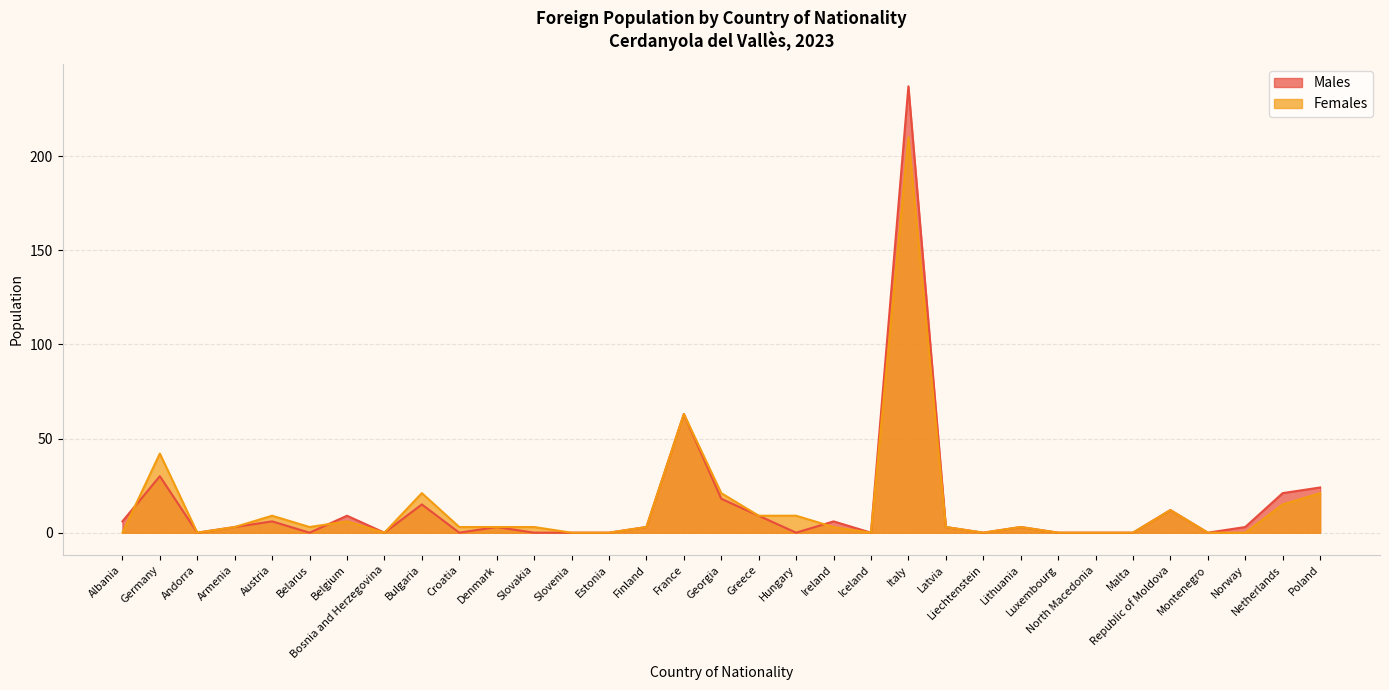

At how many categories does at least one series exceed 104?

1